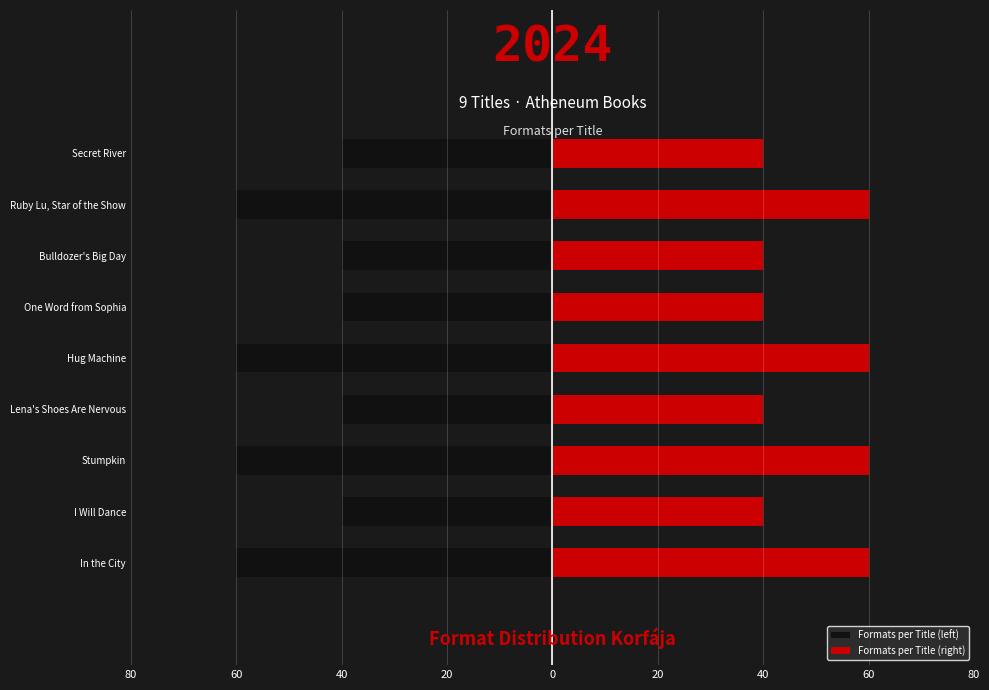

What is the difference between the maximum and minimum values in the Formats per Title (right) series?

20